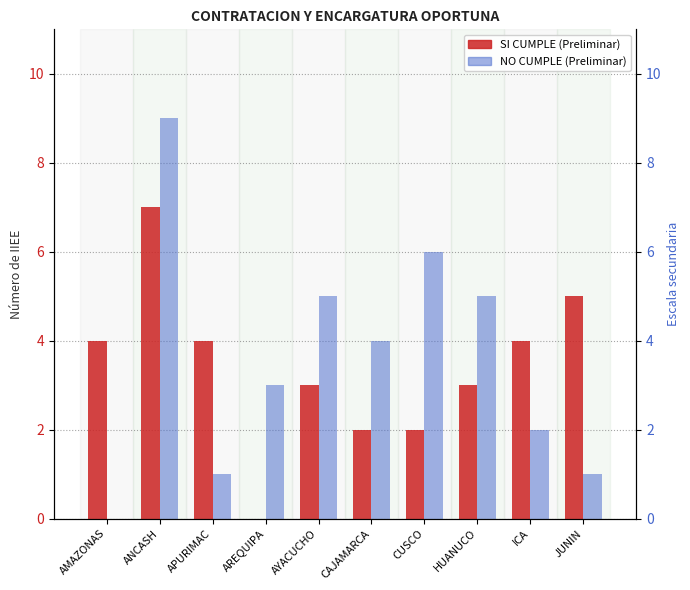

What is the average value of the SI CUMPLE (Preliminar) series?

3